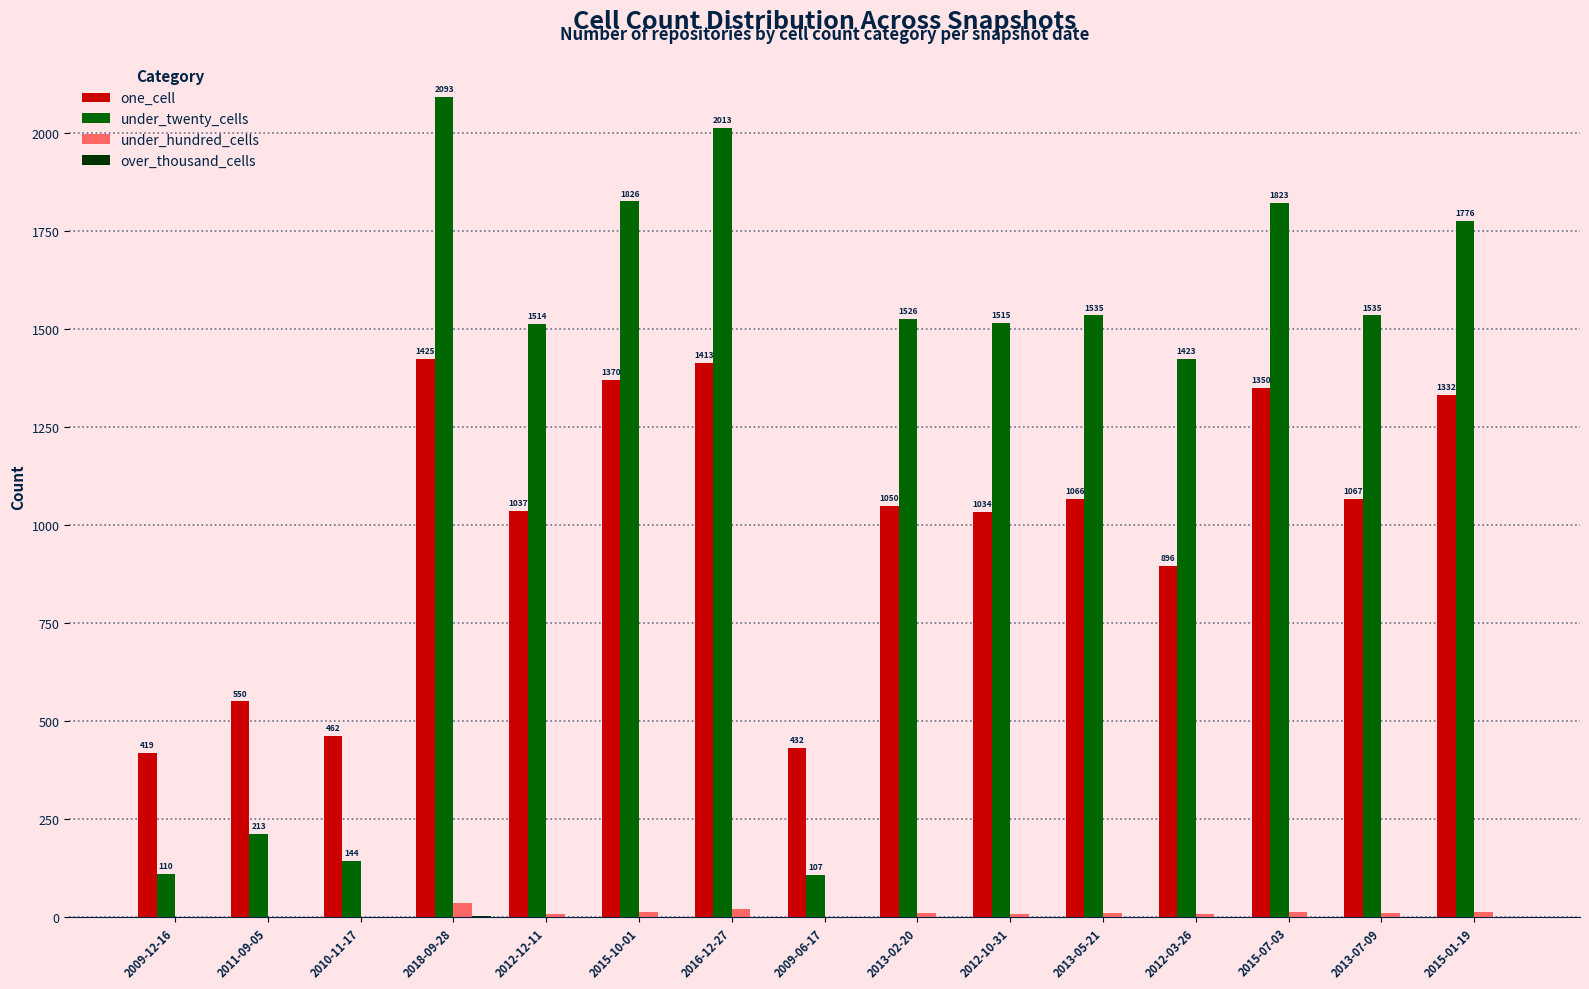

What is the spread (max minus min) of values at 2018-09-28?

2091